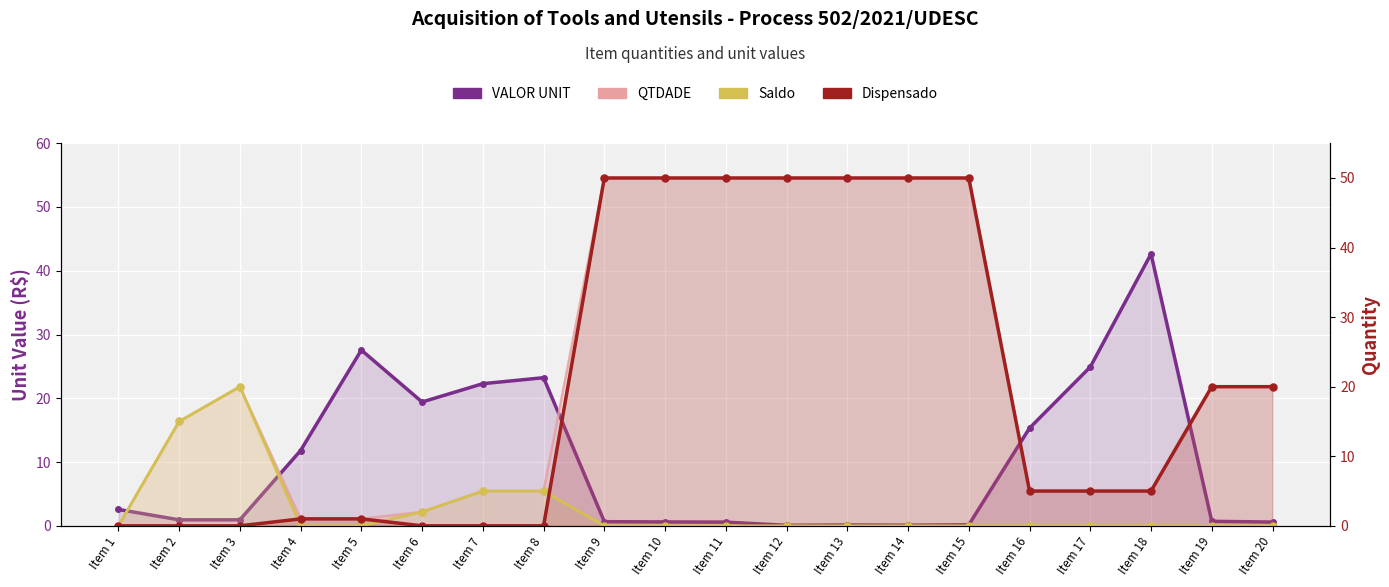

True or false: VALOR UNIT has more than 2 points higher than both neighbors.

True